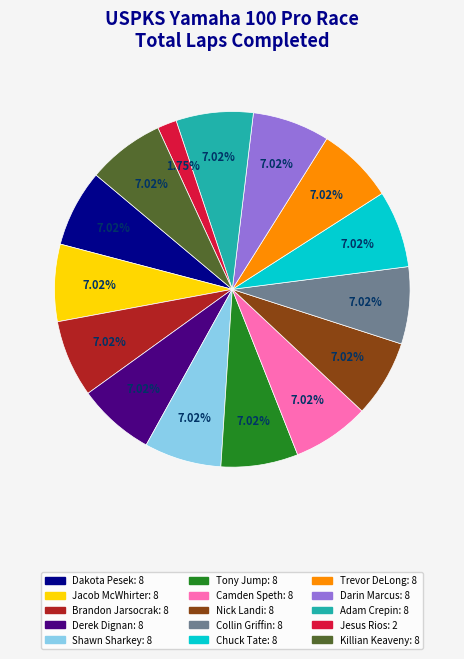

To the nearest percent, what is the difference between the Jesus Rios and Adam Crepin slice percentages?

5%